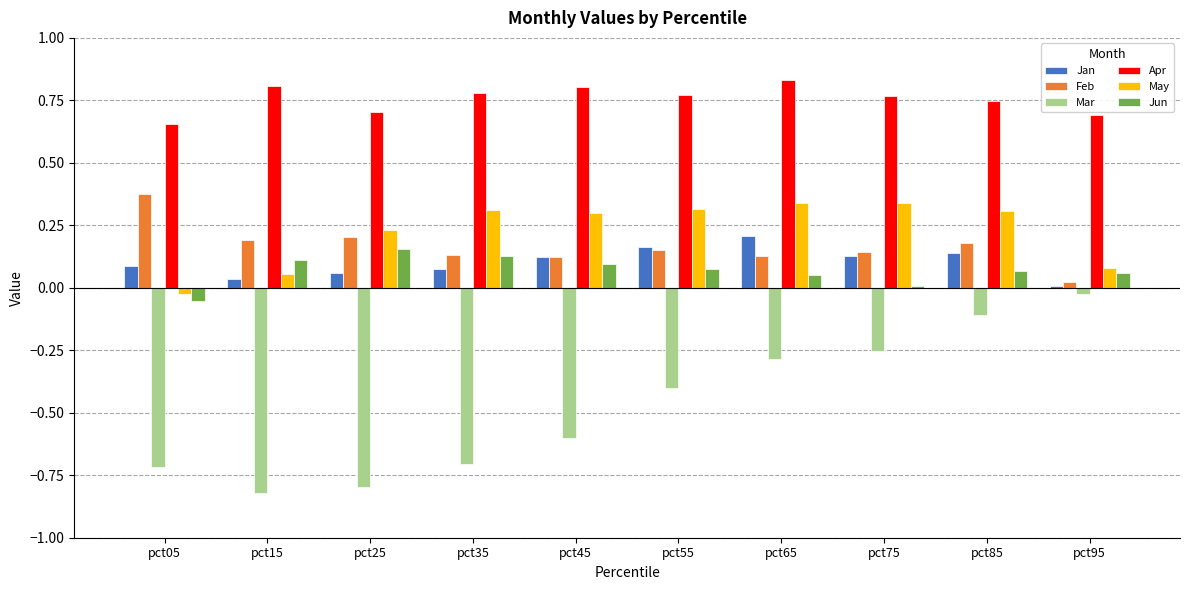

Which category has the highest value in the Mar series?

pct95